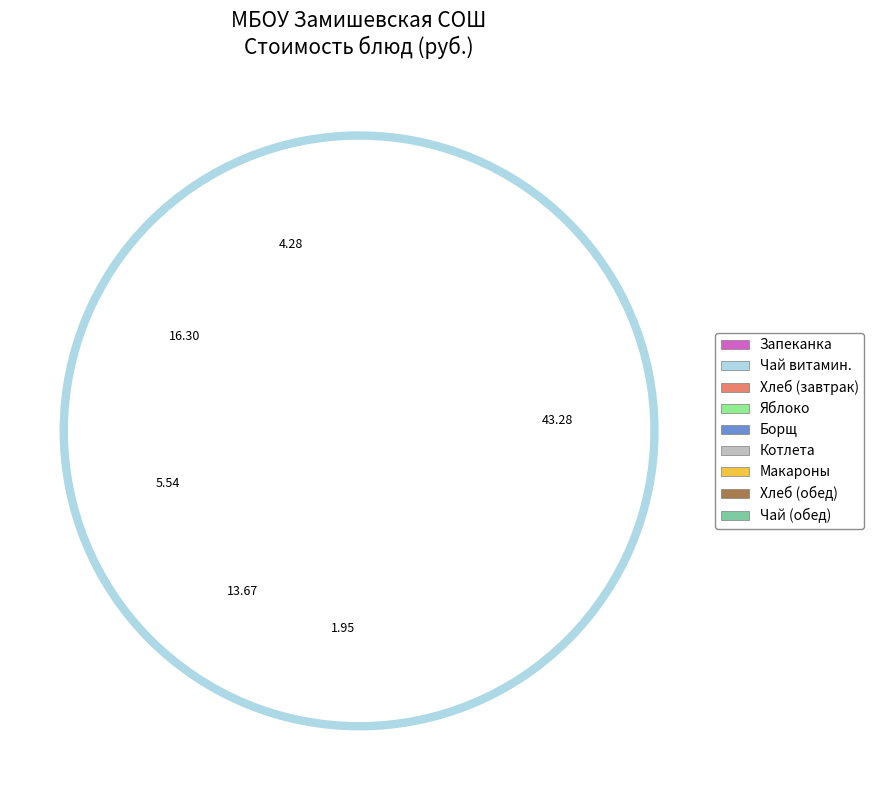

What is the largest slice in the pie chart?

Запеканка творожная со сгущ. молоком